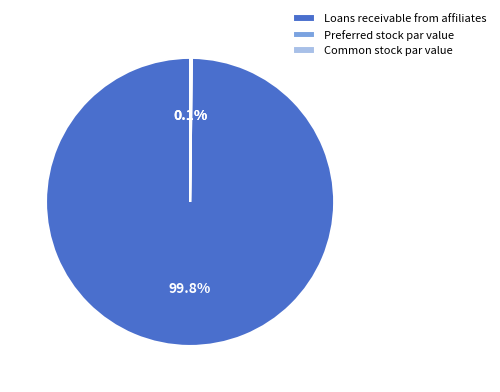

To the nearest percent, what is the difference between the largest and smallest slice percentages?

100%